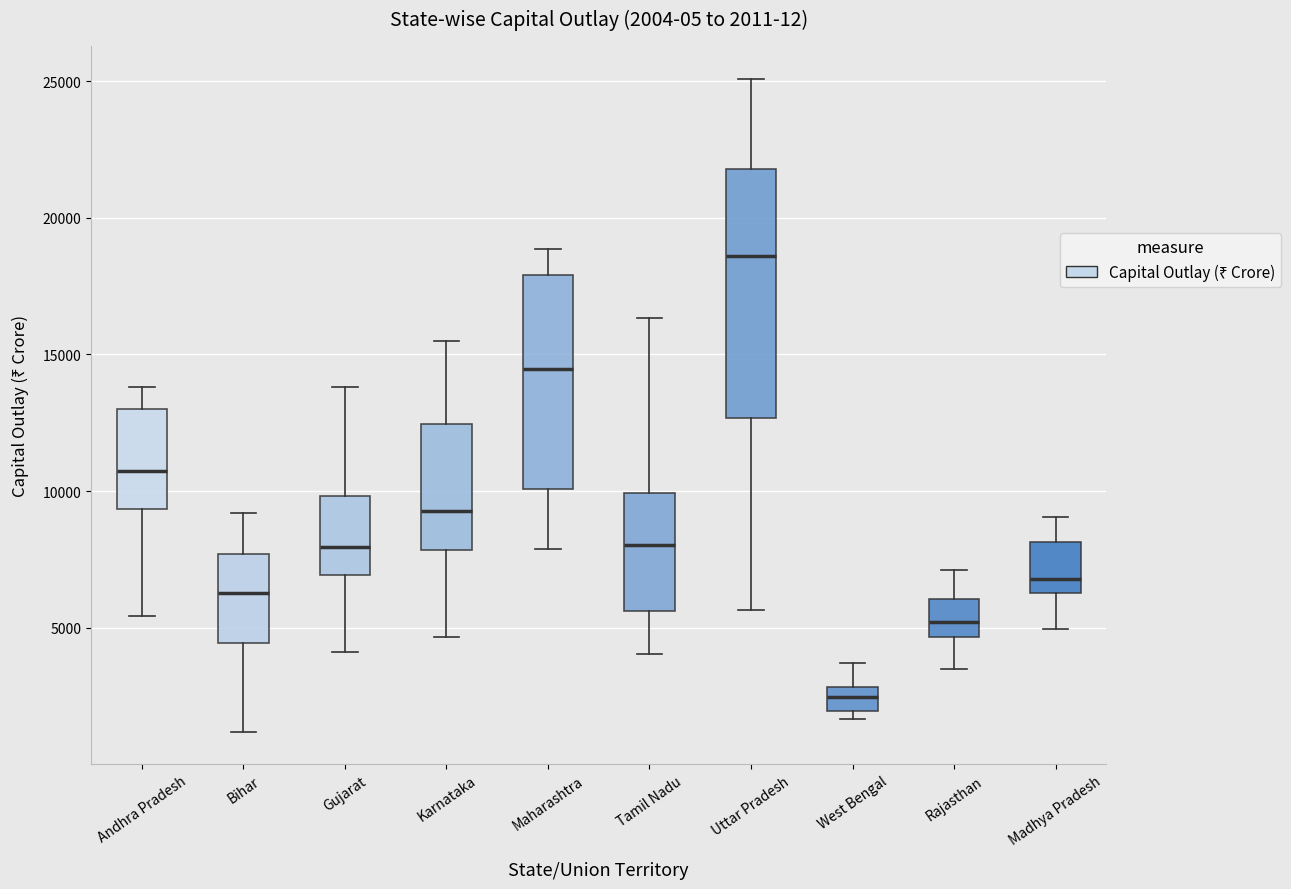

Comparing the boxes themselves (not the whiskers), which one is the tallest?

Uttar Pradesh